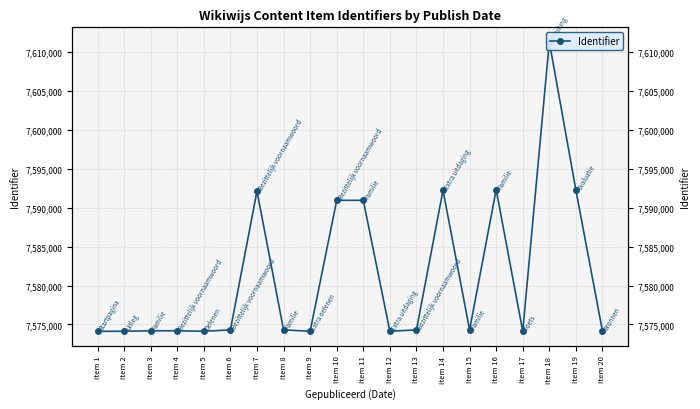

Is this an area chart (filled region under the line)?

No